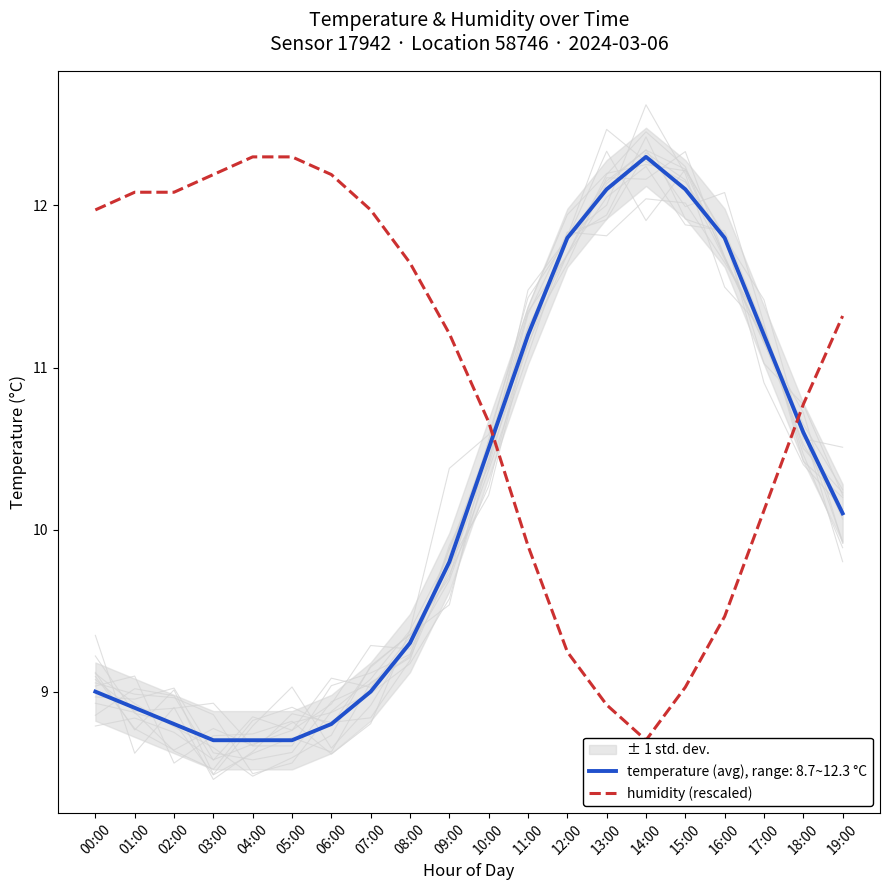

What is the label of the 18th point from the right?

02:00